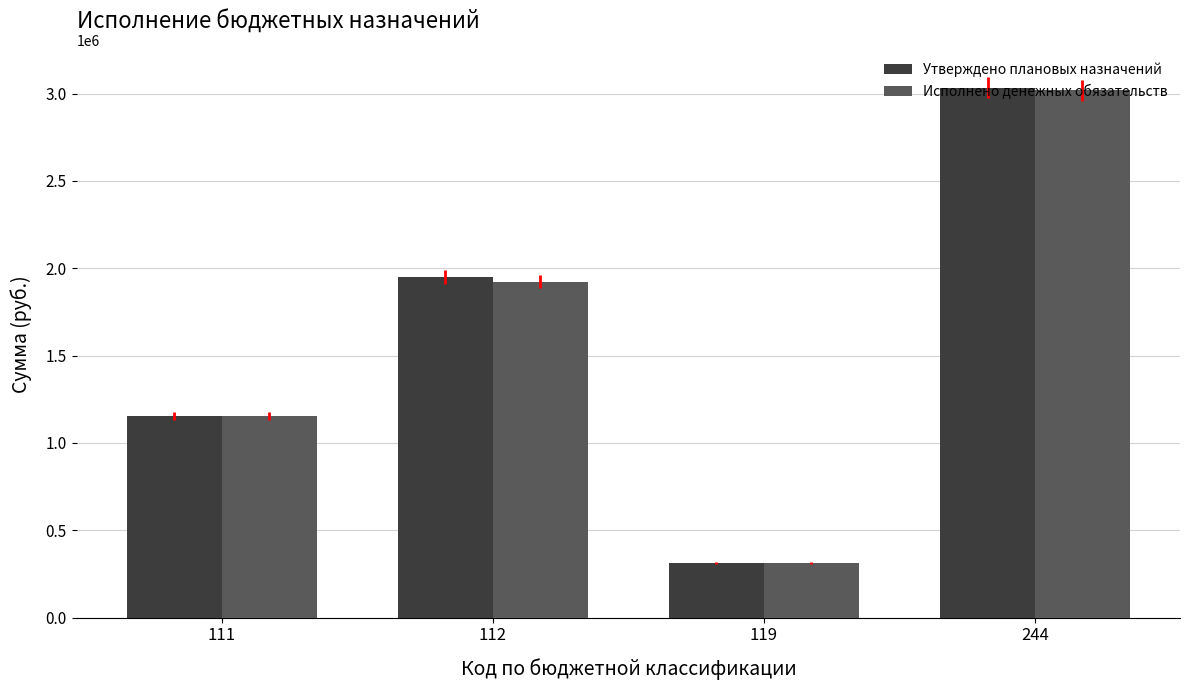

Between 111 and 112, which series saw the biggest shift?

Утверждено плановых назначений